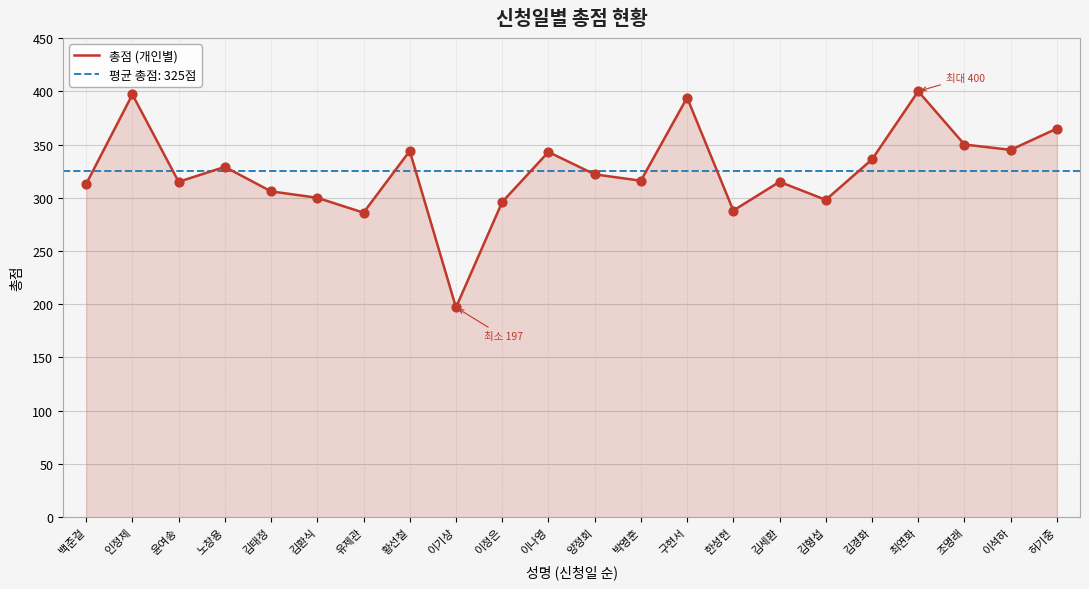

What is the change in value from 인정제 to 김형섭?

-99